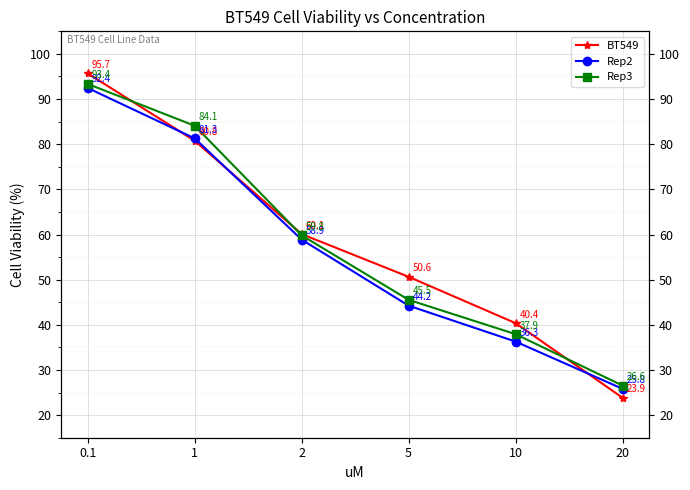

Reading left to right, what are all the values shown in this chart?

BT549: 95.7	80.8	60.1	50.6	40.4	23.9
Rep2: 92.4	81.3	58.9	44.2	36.3	25.8
Rep3: 93.4	84.1	59.8	45.5	37.9	26.6